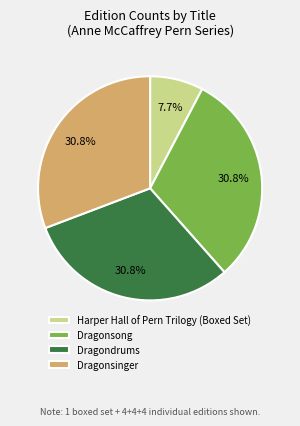

Does any single category account for the majority?

No